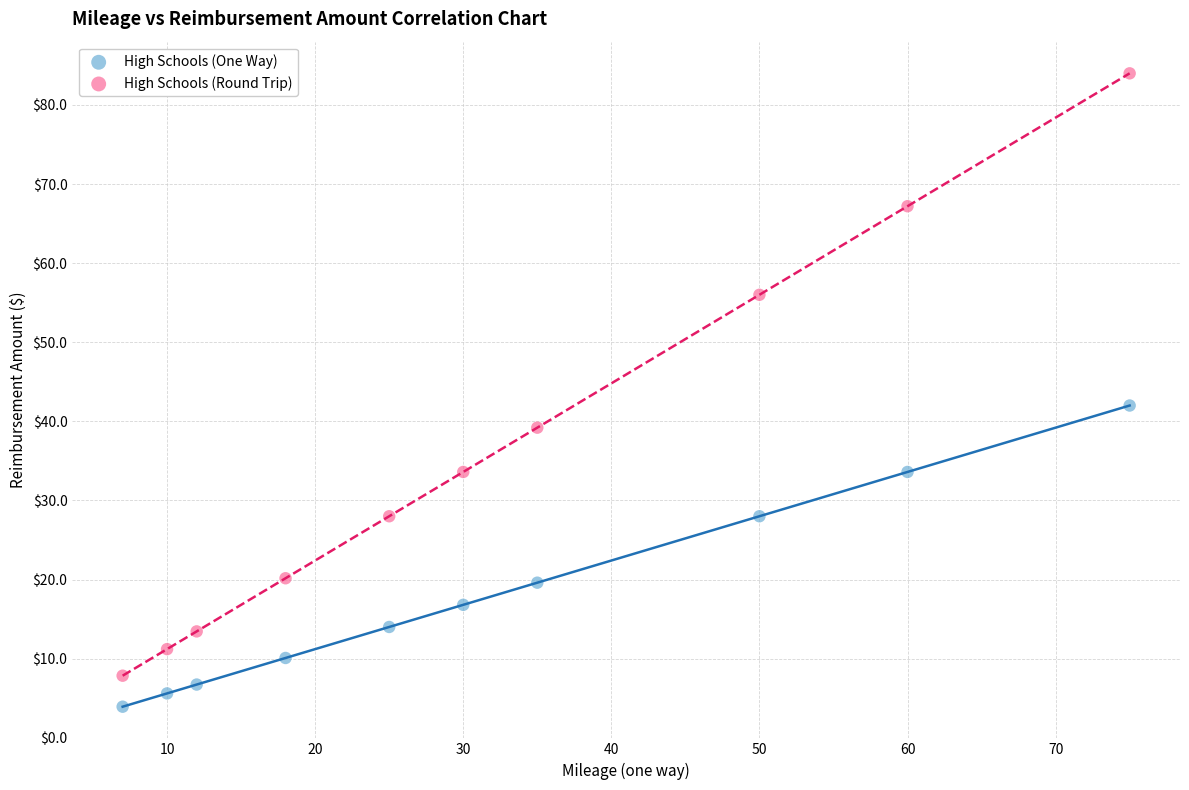

Which series reaches the minimum Y coordinate?

High Schools (One Way)